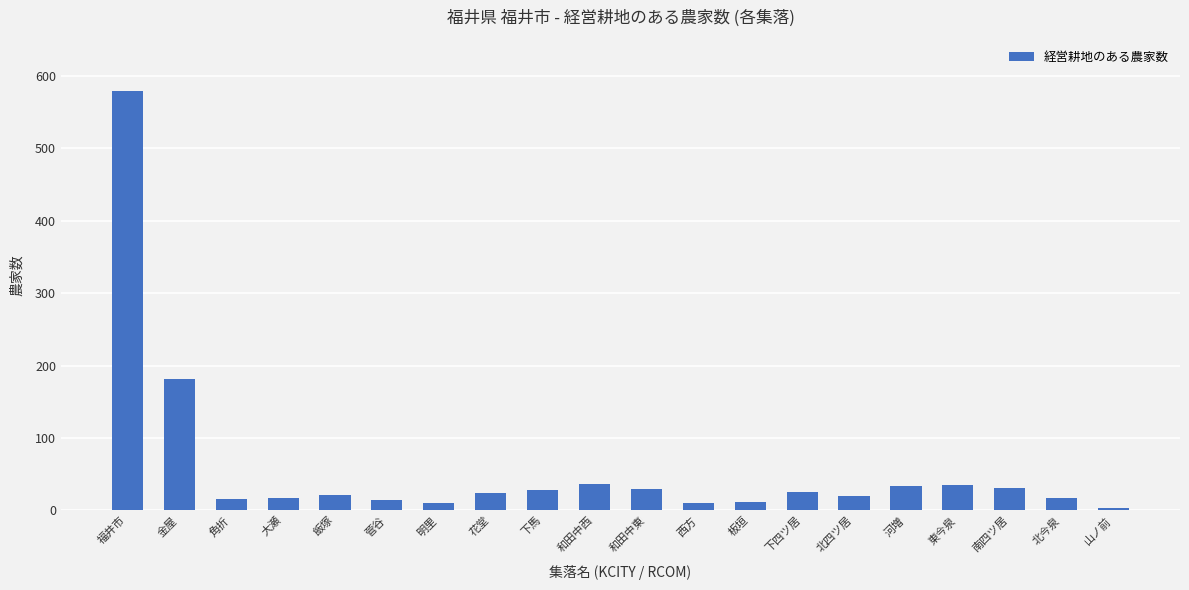

What is the average value?

57